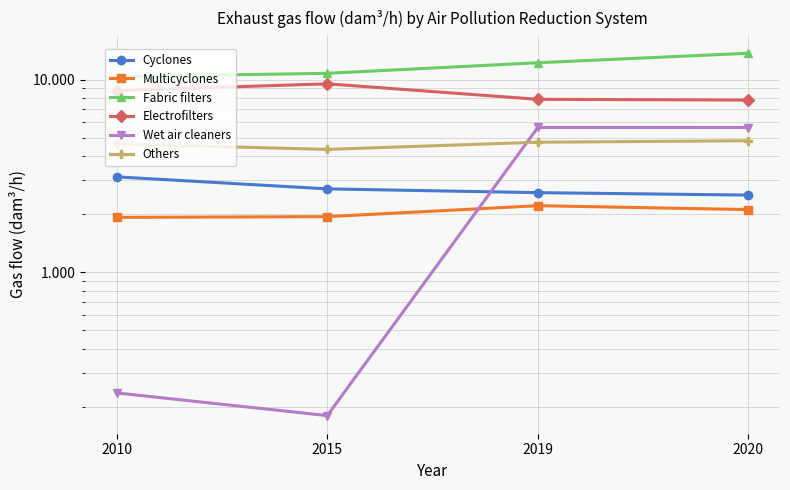

Is it true that Electrofilters equals 7825 at 2020?

True